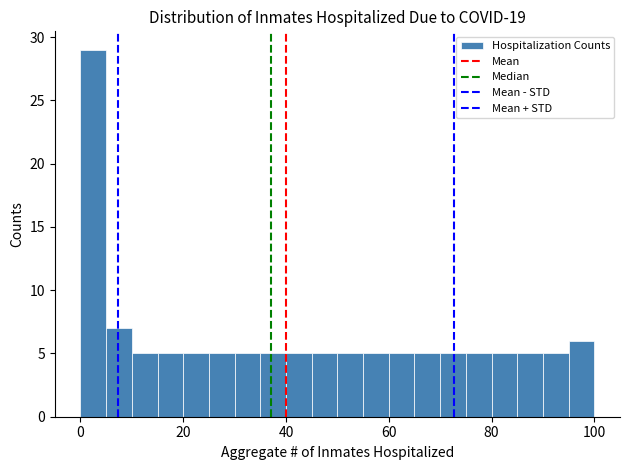

Read against the x-axis, roughly where is the centre of the tallest bar?

2